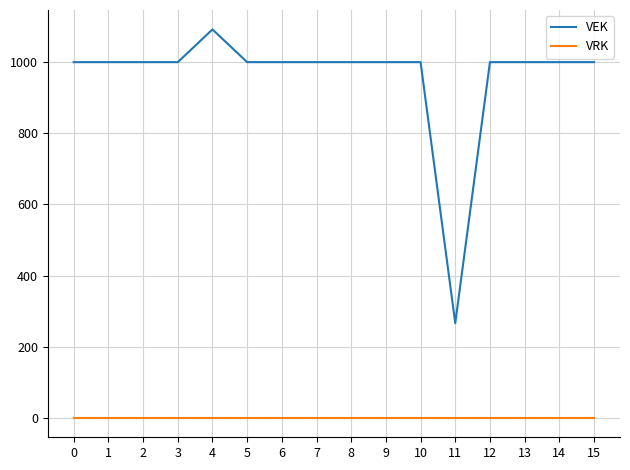

At which category is the sum across all series the highest?

4